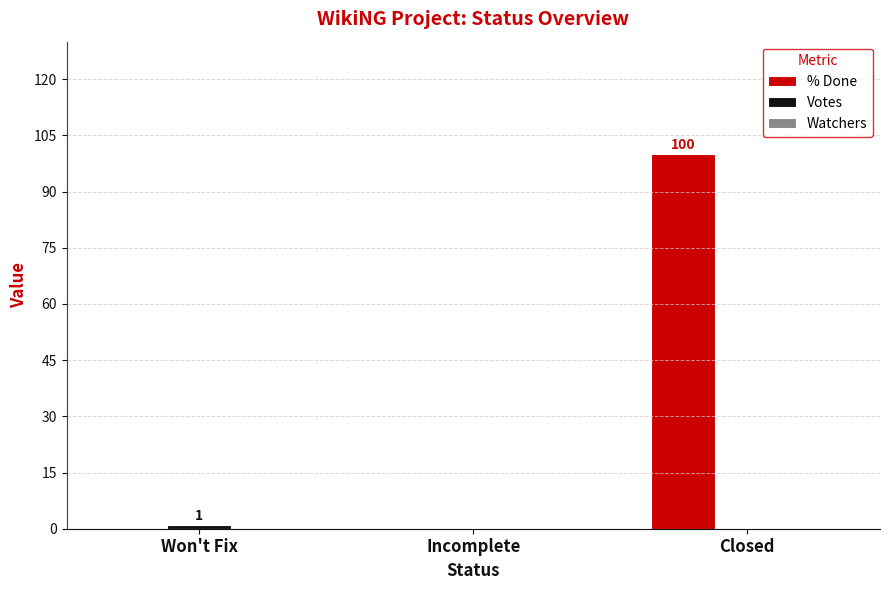

Which category has the highest value across all series?

Closed